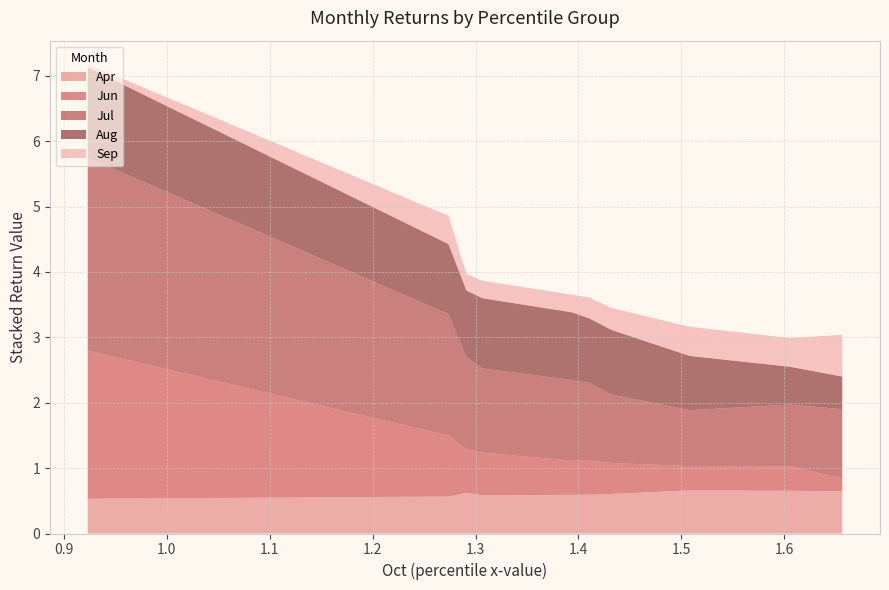

Reading right to left, transcribe all the data shown in this chart.

Apr: pct95=0.6	pct85=0.7	pct75=0.7	pct65=0.6	pct55=0.6	pct45=0.6	pct35=0.6	pct25=0.6	pct15=0.6	pct05=0.5
Jun: pct95=0.2	pct85=0.4	pct75=0.4	pct65=0.5	pct55=0.5	pct45=0.5	pct35=0.7	pct25=0.7	pct15=0.9	pct05=2.3
Jul: pct95=1.1	pct85=0.9	pct75=0.9	pct65=1.0	pct55=1.2	pct45=1.2	pct35=1.3	pct25=1.4	pct15=1.9	pct05=3.0
Aug: pct95=0.5	pct85=0.6	pct75=0.8	pct65=1.0	pct55=1.0	pct45=1.0	pct35=1.1	pct25=1.0	pct15=1.1	pct05=1.4
Sep: pct95=0.6	pct85=0.4	pct75=0.4	pct65=0.3	pct55=0.3	pct45=0.3	pct35=0.3	pct25=0.3	pct15=0.4	pct05=0.0